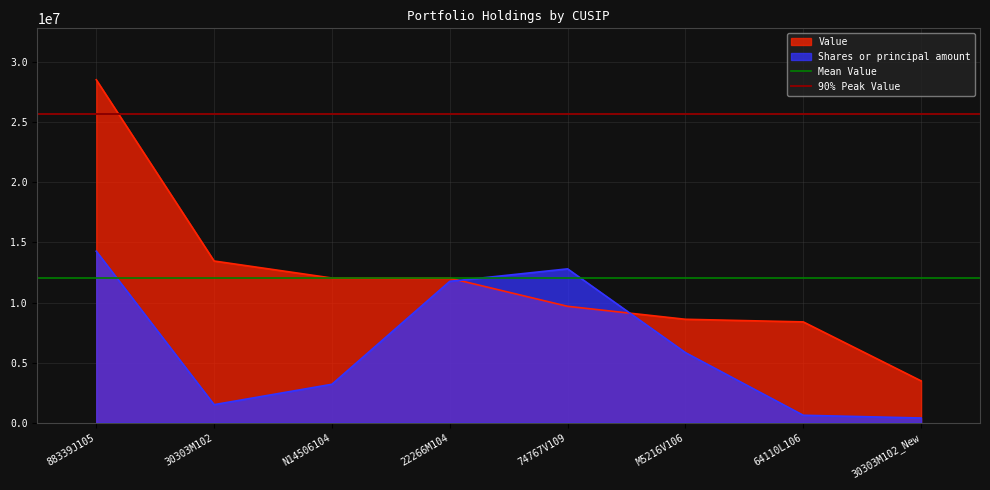

What is the label of the 1st point from the left?

88339J105